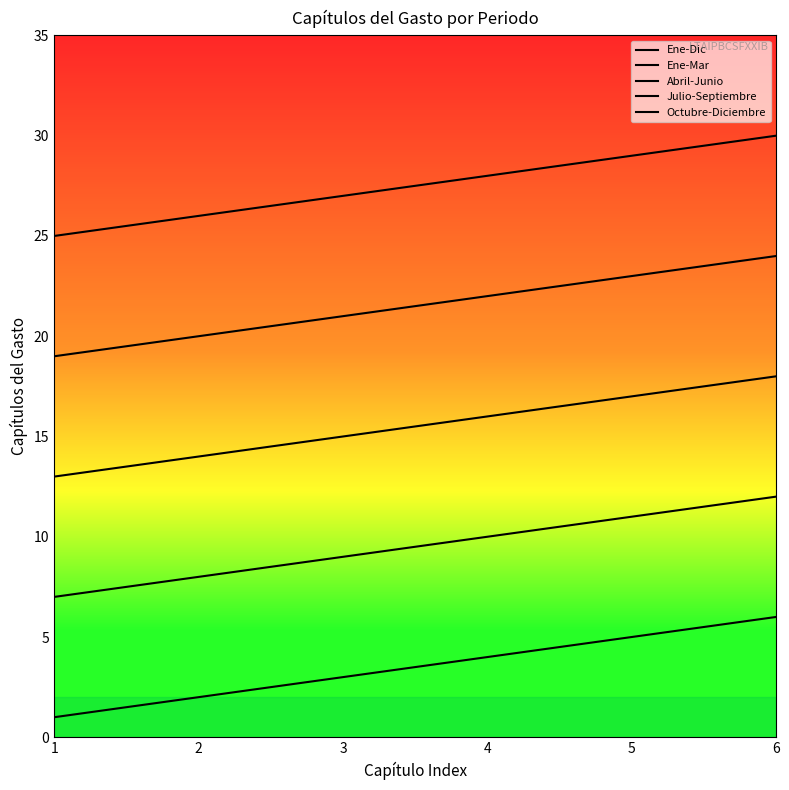

What is the average value of the Ene-Mar series?

22